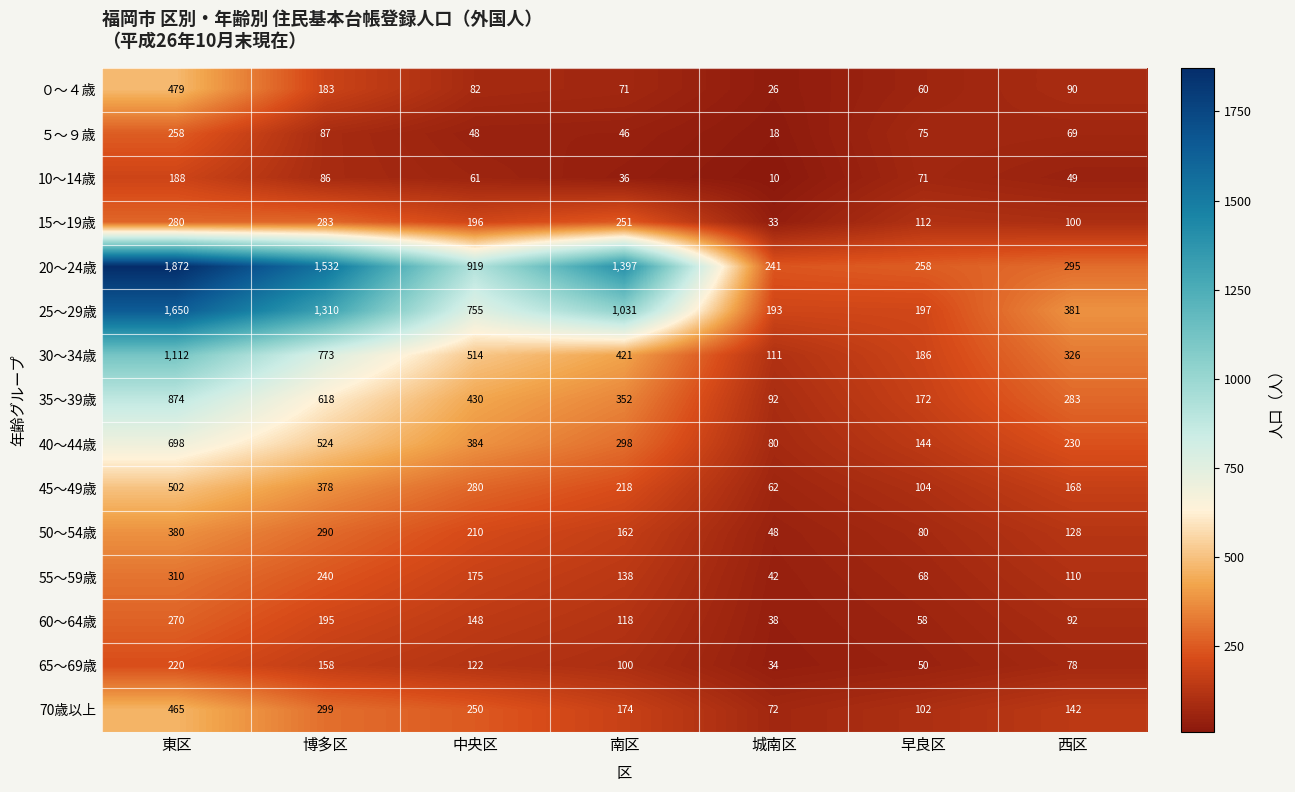

What is the maximum value shown in the chart?

1872